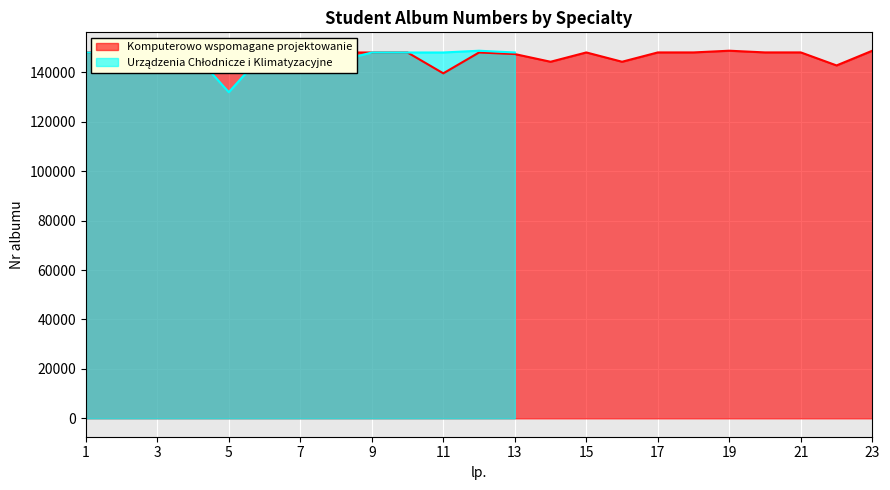

Is it true that the value at 7 is 92400?

False